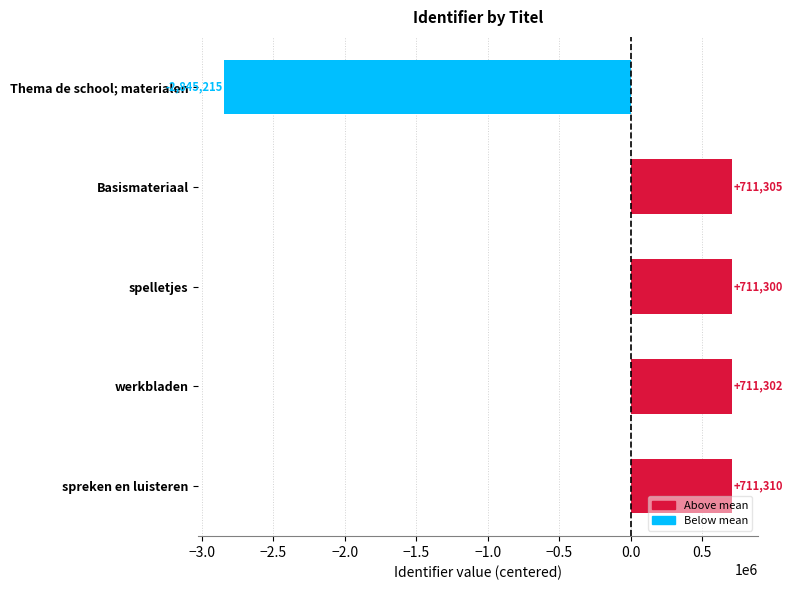

Is it true that the value at Basismateriaal is 994346.1?

False